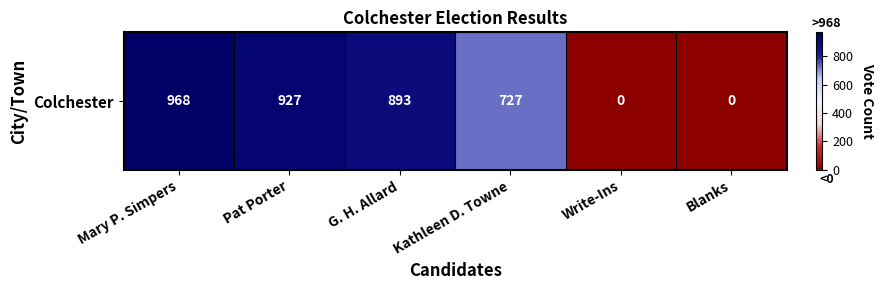

True or false: the data shows 0 at Write-Ins.

True